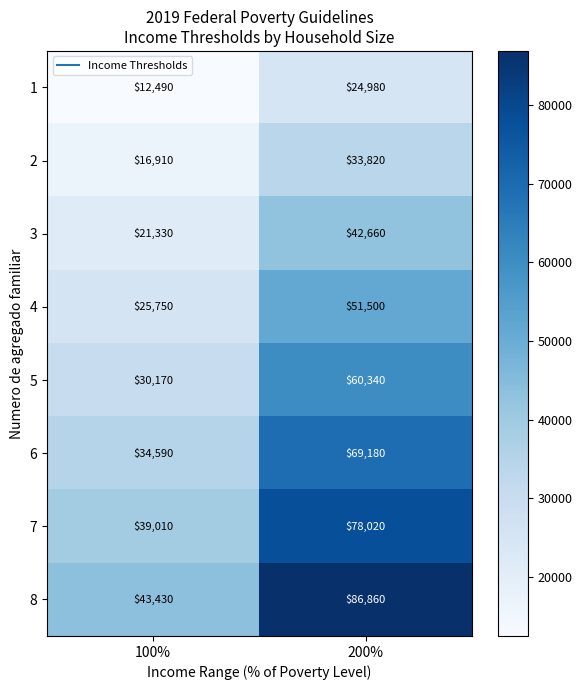

Reading left to right, what are all the values shown in this chart?

1: 12490	24980
2: 16910	33820
3: 21330	42660
4: 25750	51500
5: 30170	60340
6: 34590	69180
7: 39010	78020
8: 43430	86860